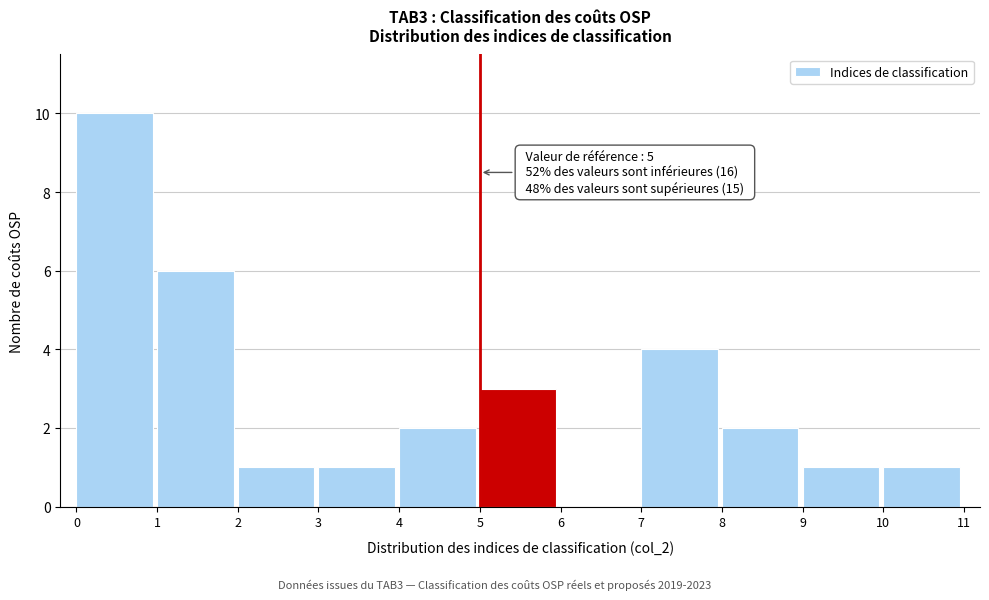

Which range on the x-axis has the tallest bar?

0 to 1